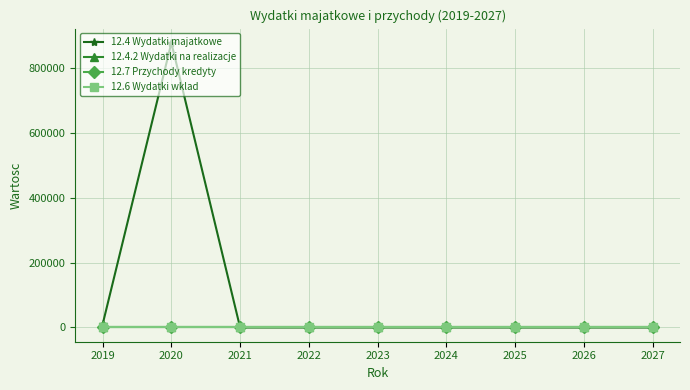

Is this an area chart (filled region under the line)?

No